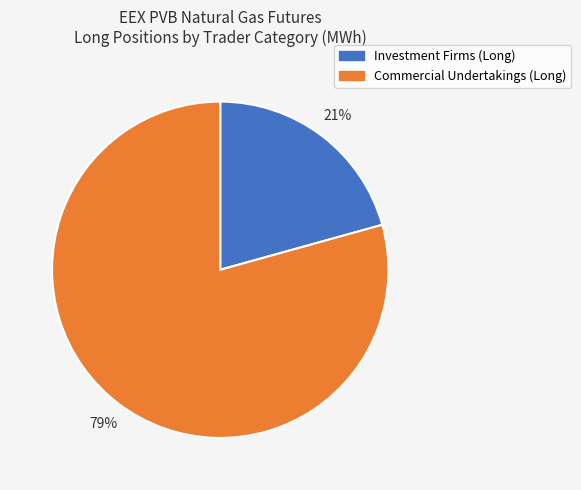

To the nearest percent, what is the average slice percentage?

50%